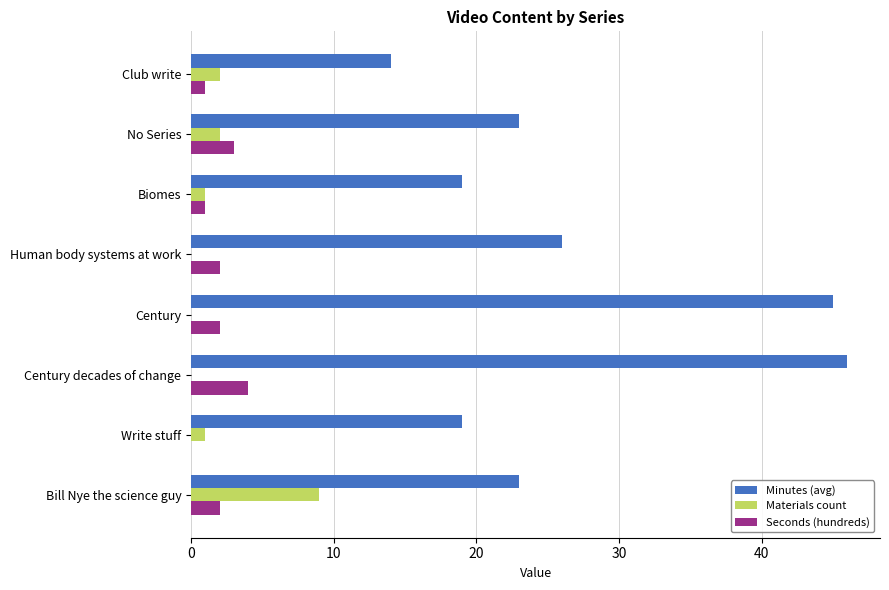

At which category is the sum across all series the highest?

Century decades of change